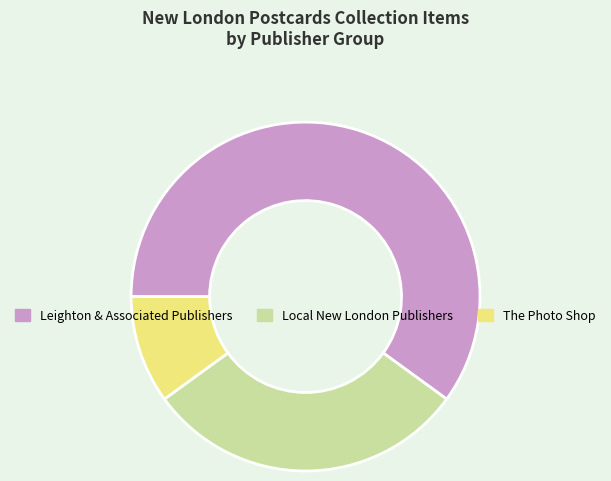

Is there any slice that represents more than half of the pie?

Yes